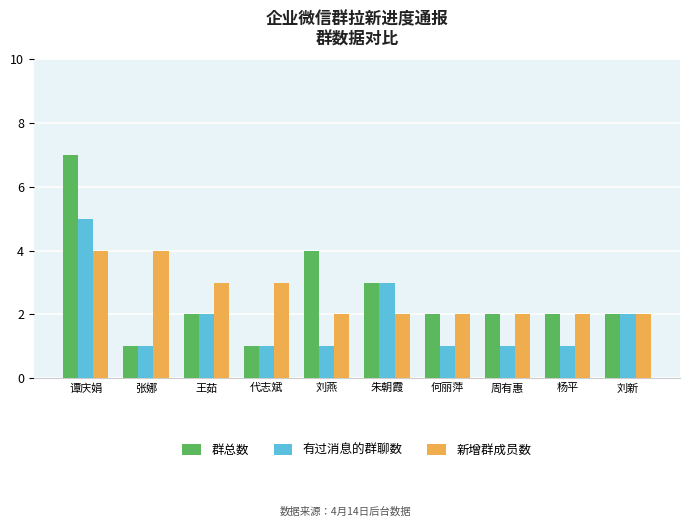

At which category is the sum across all series the highest?

谭庆娟